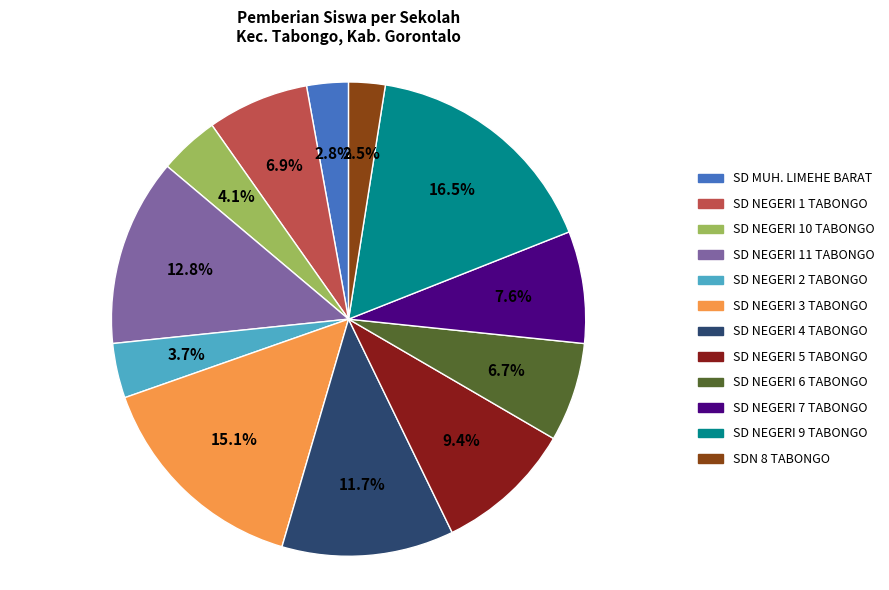

To the nearest percent, what is the combined percentage of SDN 8 TABONGO and SD NEGERI 9 TABONGO?

19%